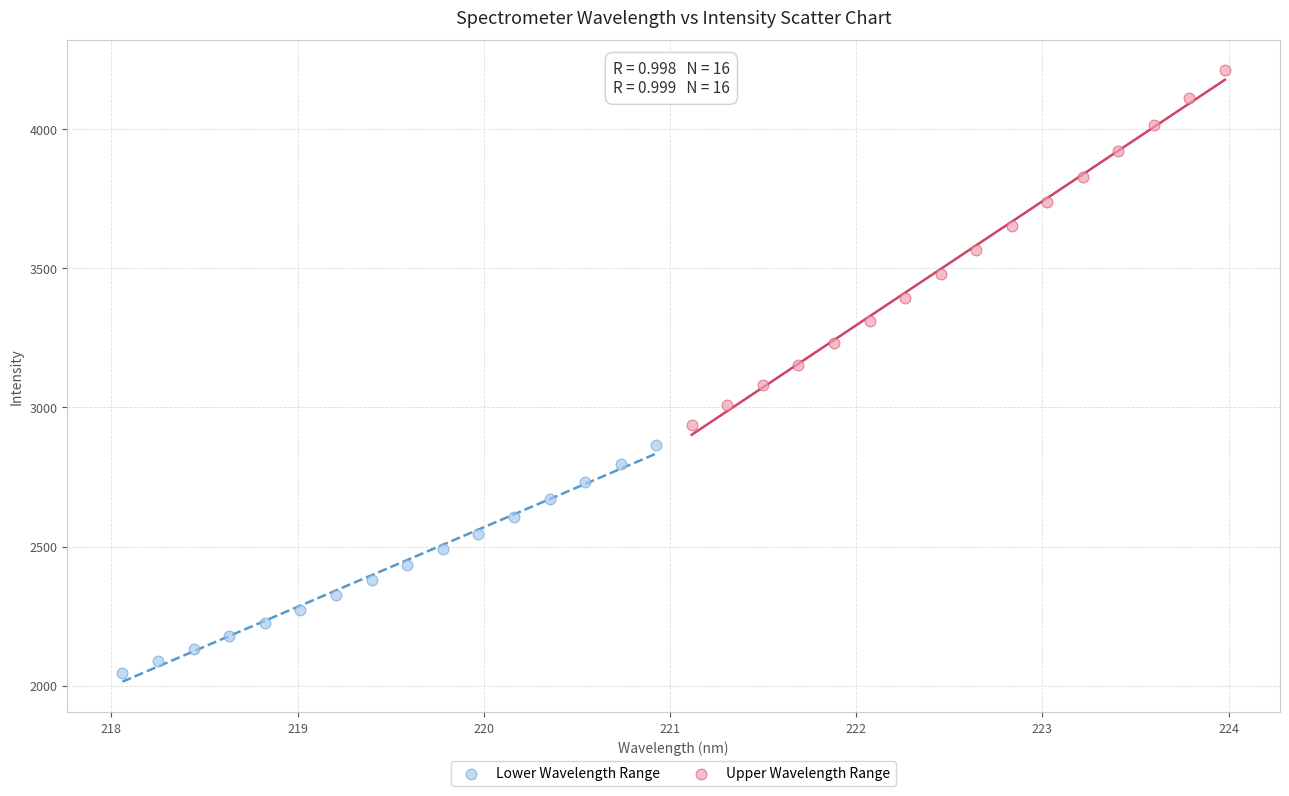

Which series has the largest Y range (max minus min)?

Upper Wavelength Range